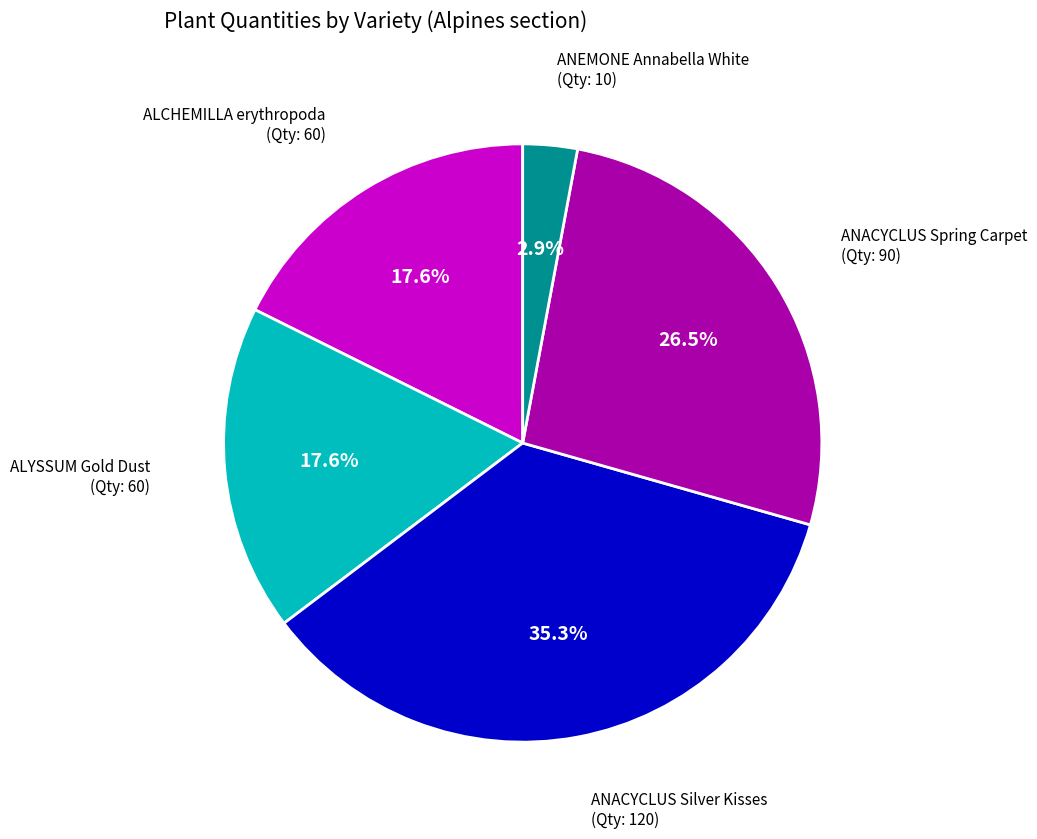

Is there a majority slice in this chart?

No